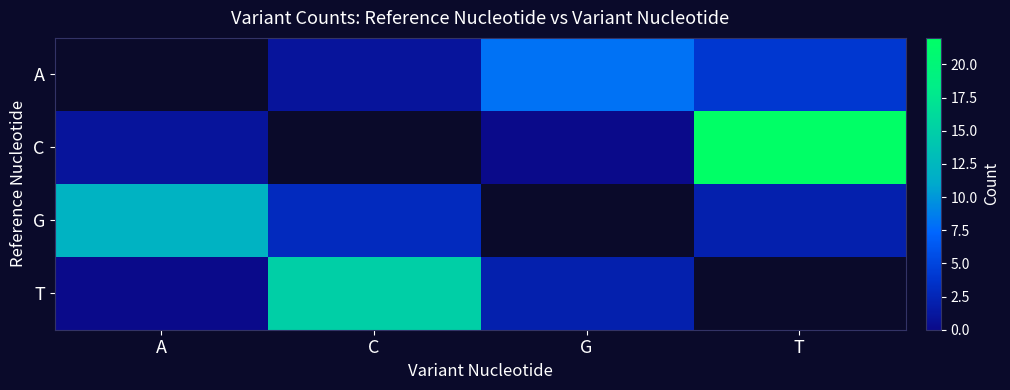

What is the approximate value of A at T?

4.0